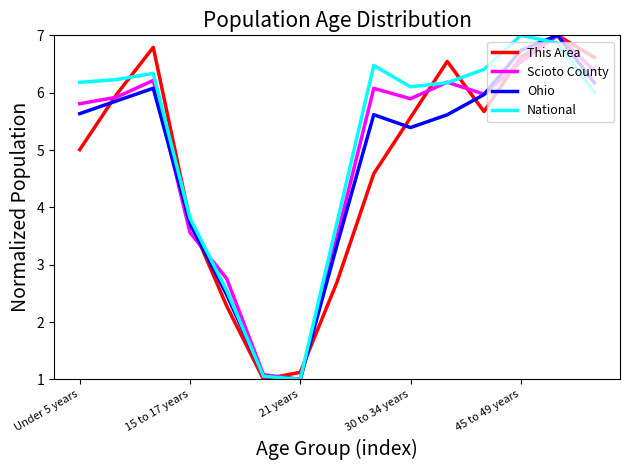

What is the smallest value displayed?

1.0